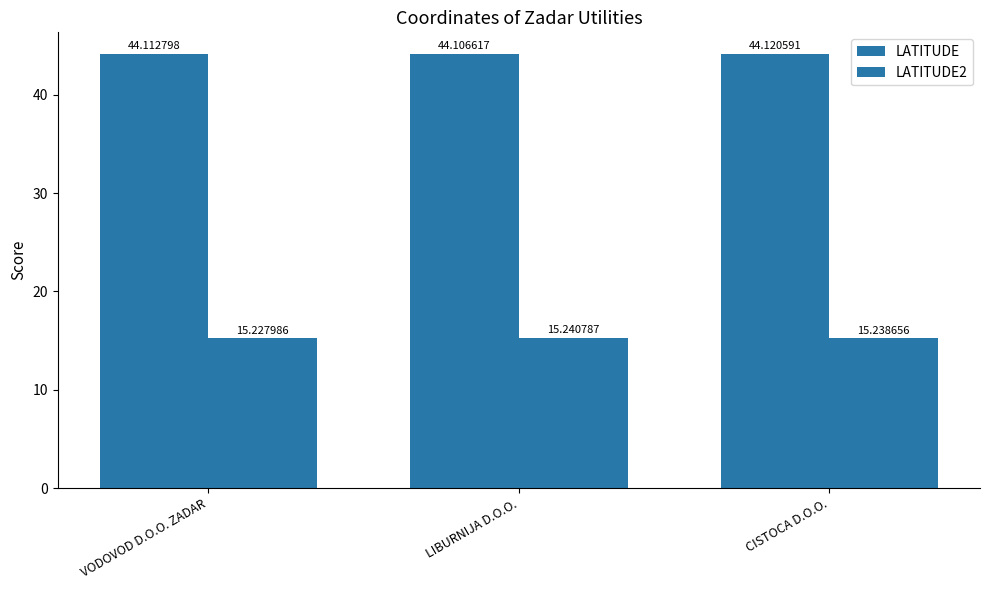

What is the highest value of the LATITUDE2 series?

15.2